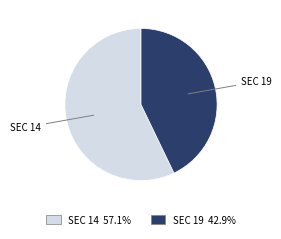

Which slice is the largest?

SEC 14